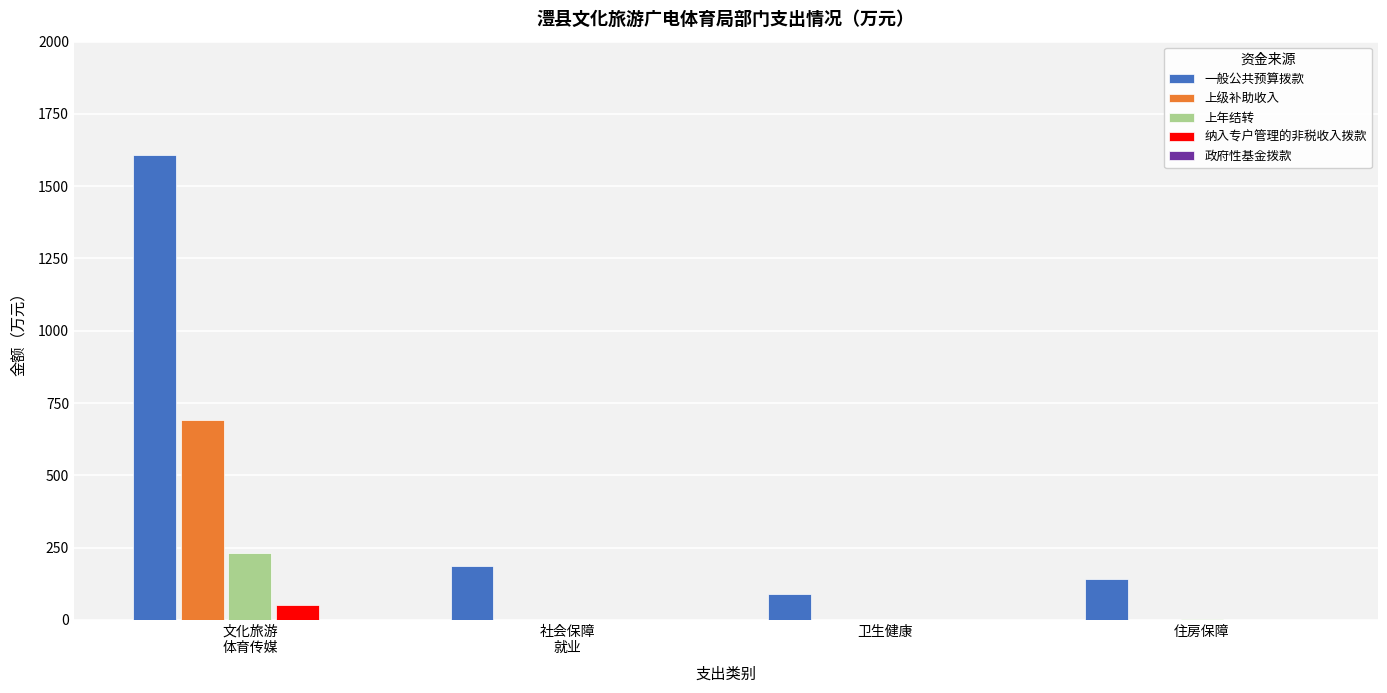

What is the highest value of the 纳入专户管理的非税收入拨款 series?

50.0